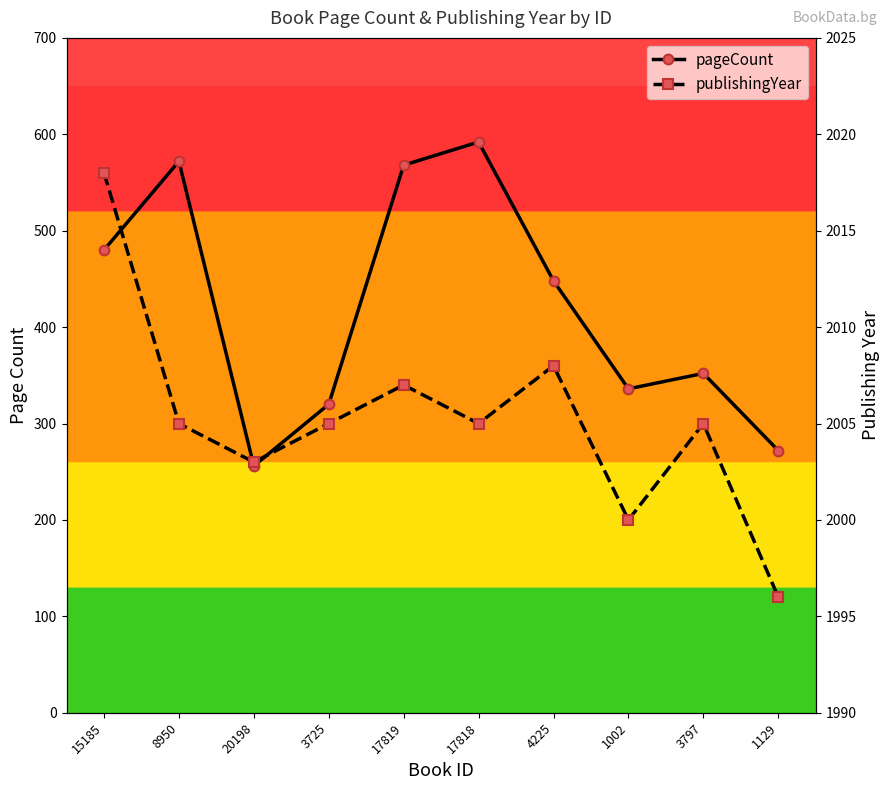

What is the total value across all series at 15185?

2498